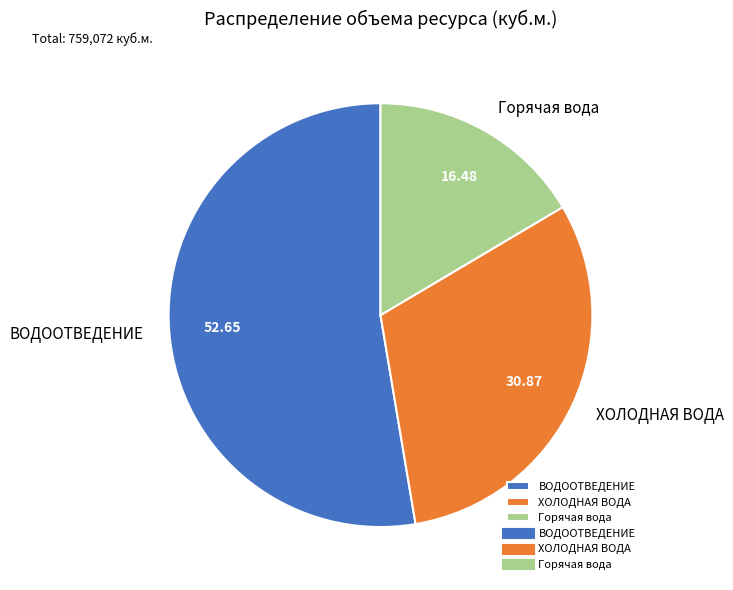

Does Горячая вода account for over 50% of the chart?

No